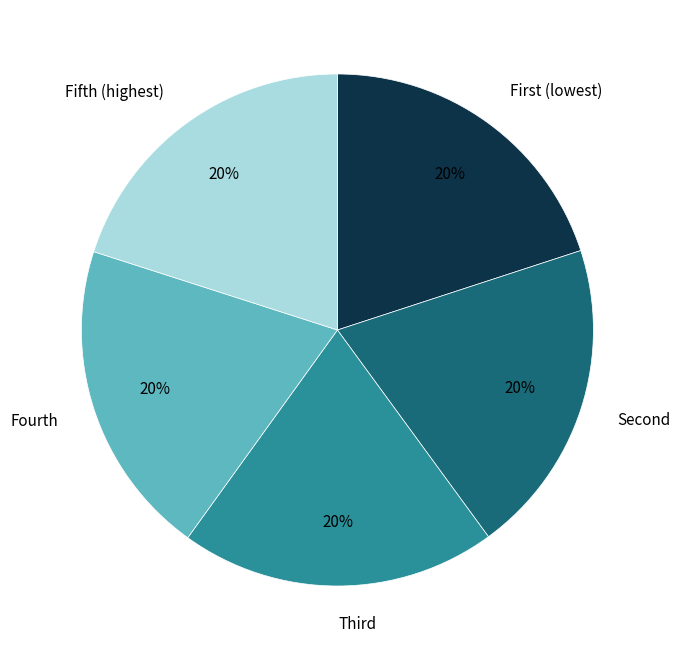

Is it true that Fifth (highest) is 33% of the pie?

False